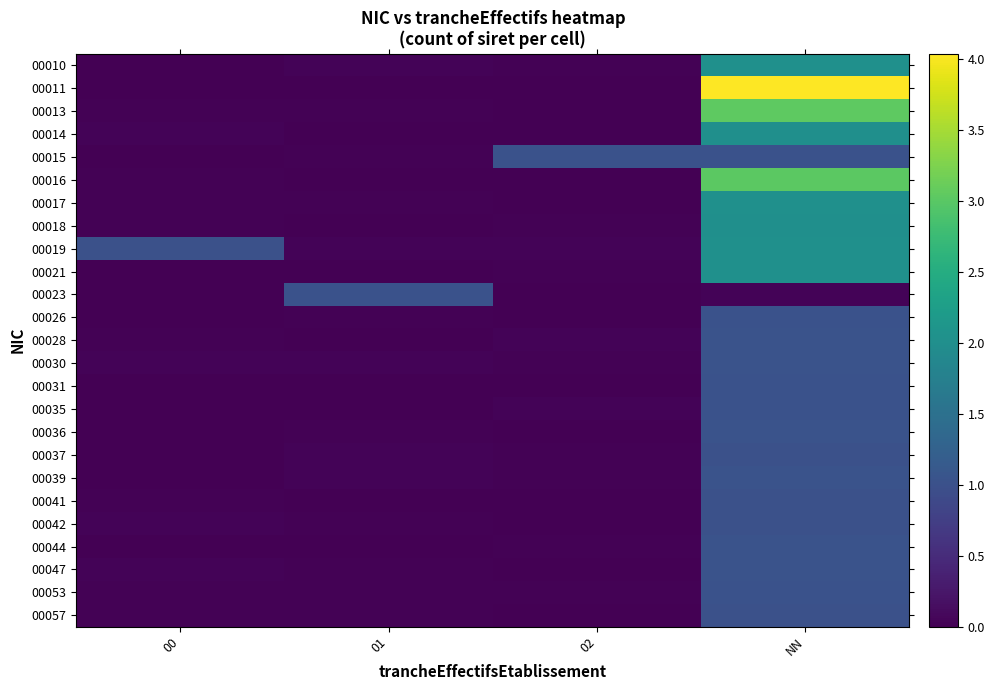

Between 01 and 02, which series saw the biggest shift?

00023